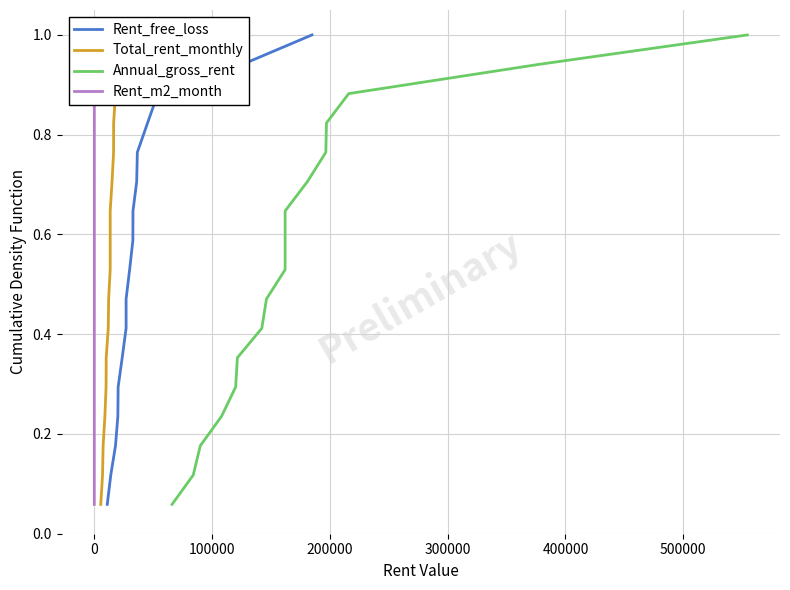

Count the number of data series in this chart.

4